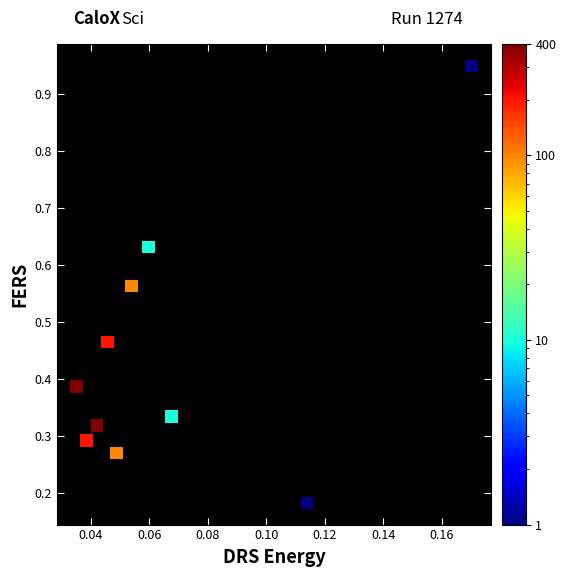

What is the range of Y values (max minus min)?

0.8